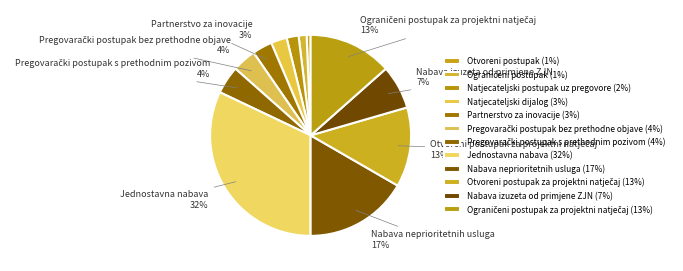

How many segments does this pie chart have?

12